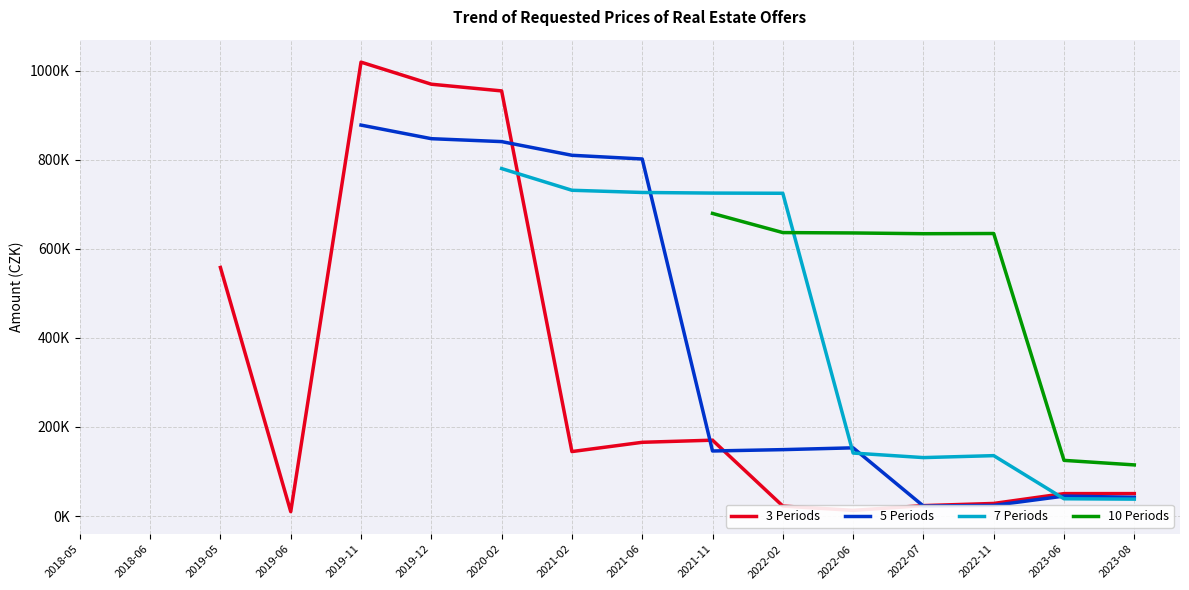

What are all the series names shown in the legend?

3 Periods, 5 Periods, 7 Periods, 10 Periods